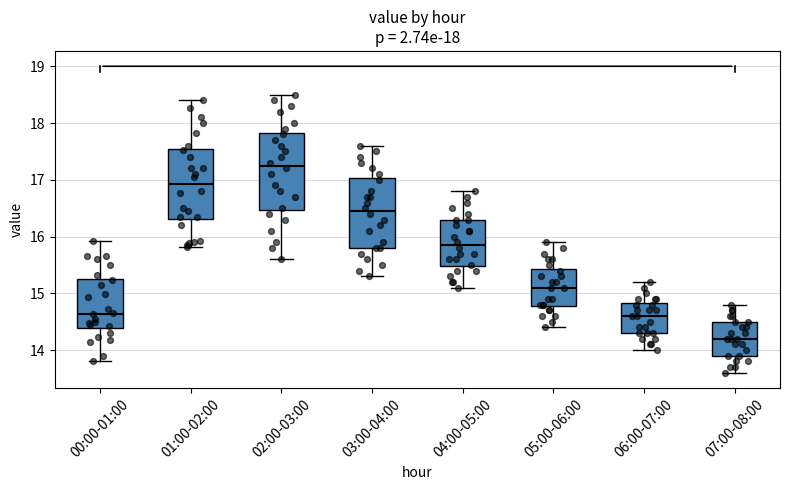

Which box's median line is the highest?

02:00-03:00